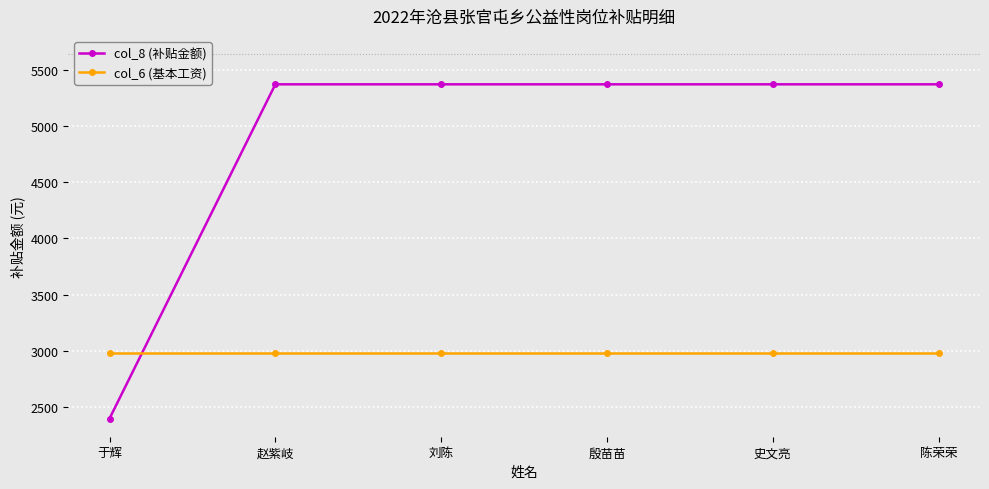

At how many categories does at least one series exceed 4617?

5